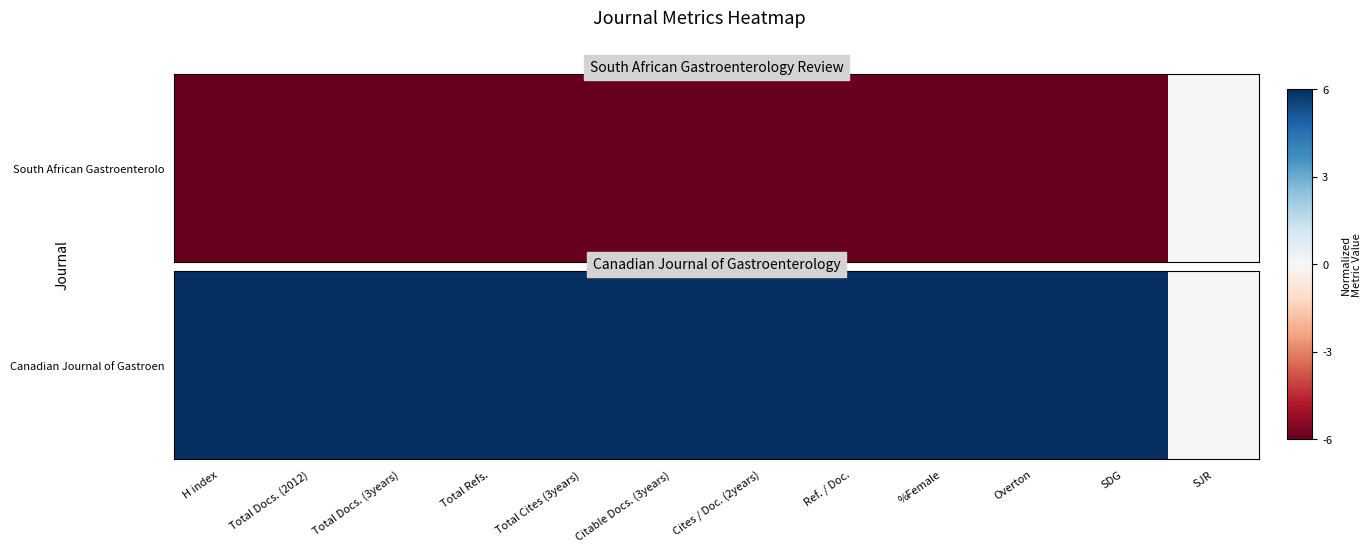

The value at Total Docs. (2012) is 11. True or false?

False